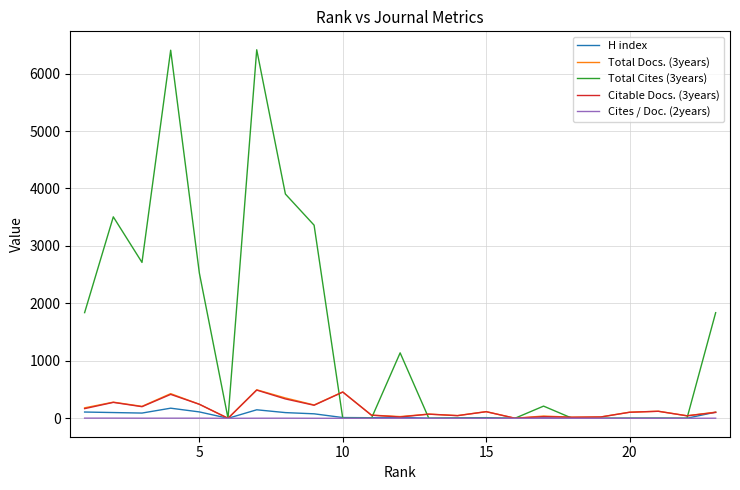

What is the sum of all Total Cites (3years) values?

33859.0